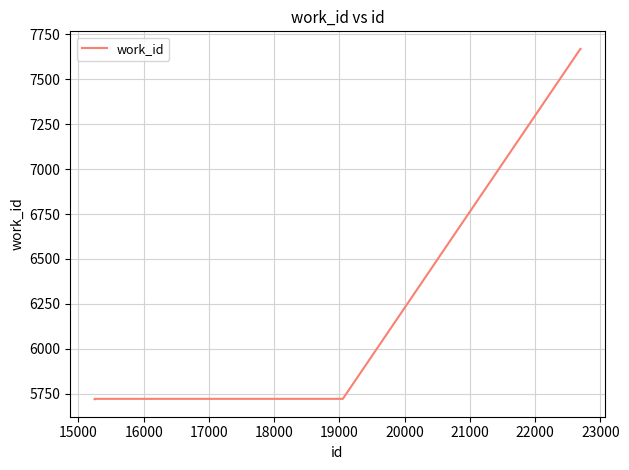

What is the sum of all values?

40171